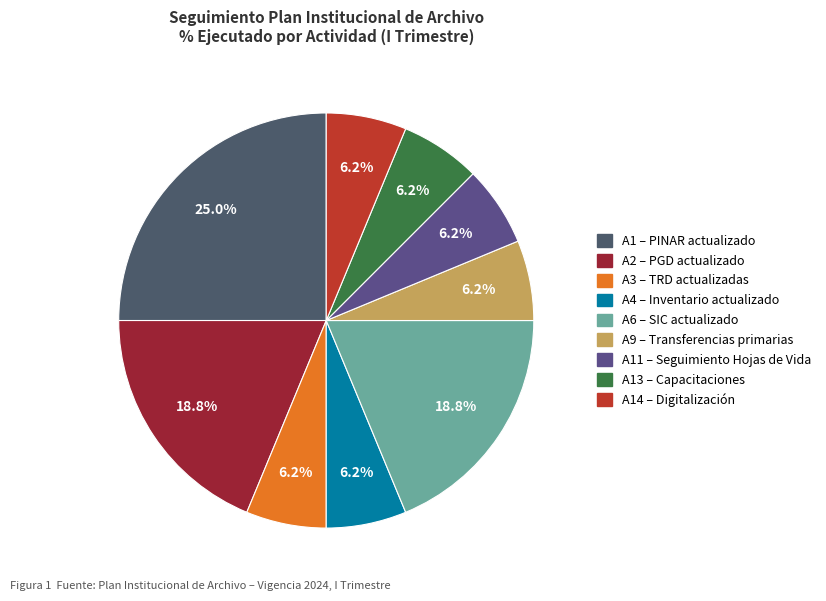

Count the number of slices in the pie.

9